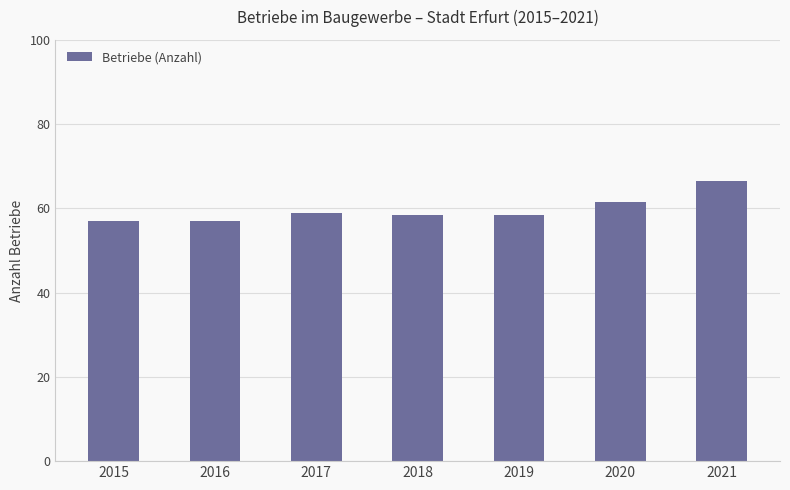

What is the change in value from 2015 to 2017?

+2.1